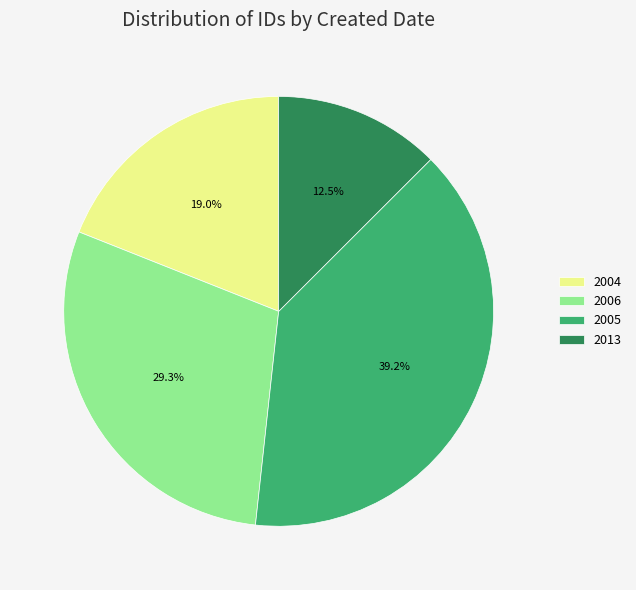

Which has a higher value, 2006 or 2004?

2006